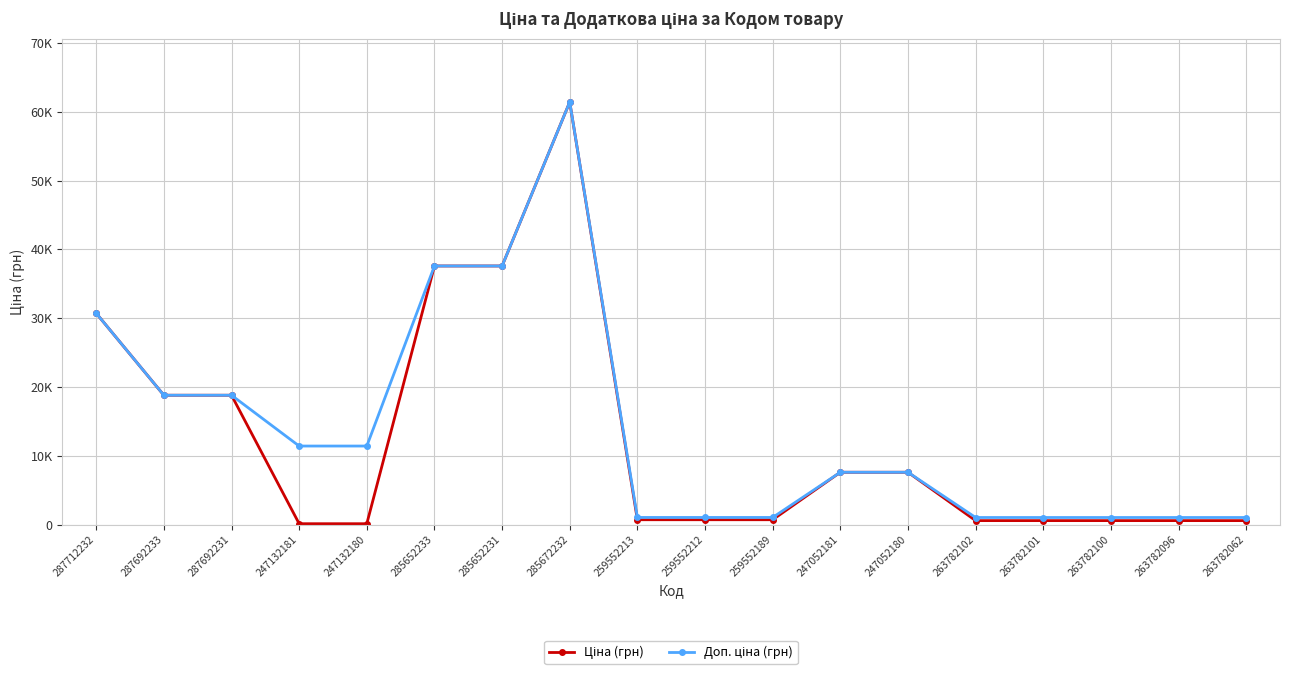

What is the sum of all Доп. ціна (грн) values?

251108.4